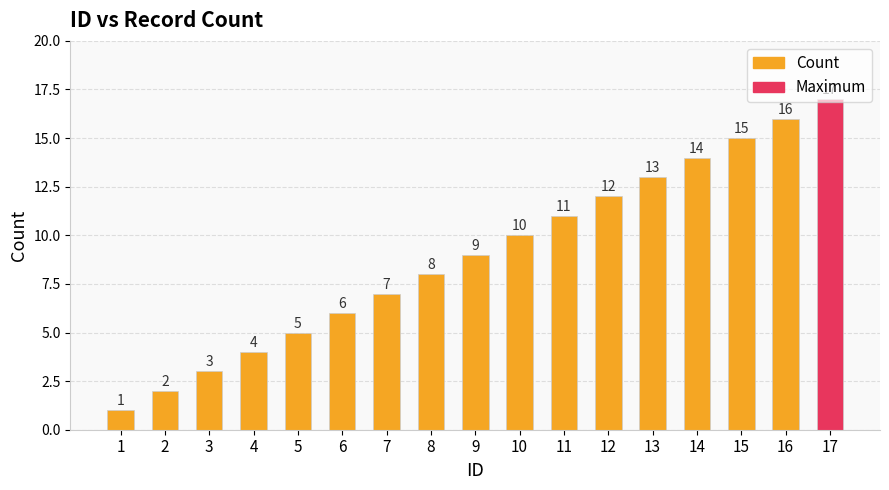

What value does the data have at 5, to the nearest 5?

5